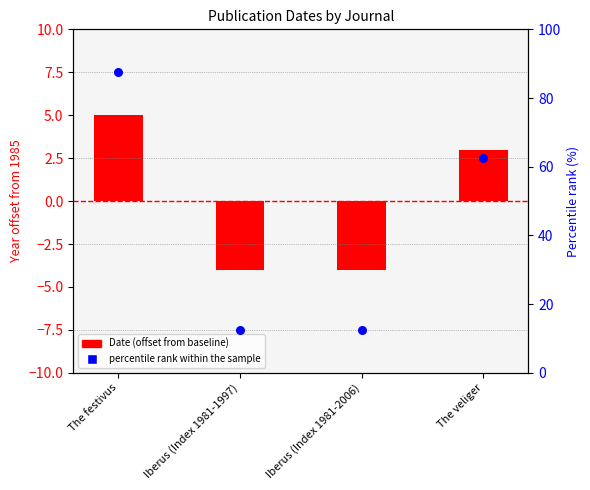

Which series has the widest spread of Y values?

percentile rank within the sample